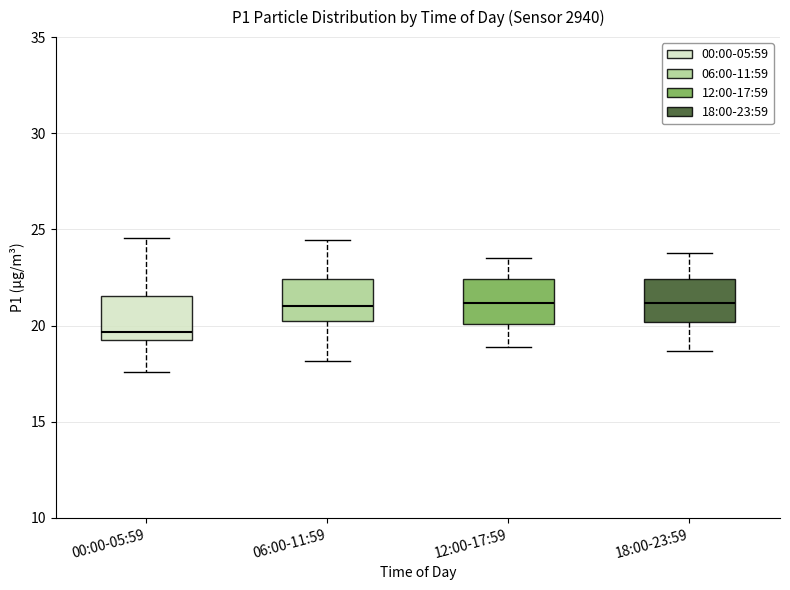

Reading left to right, read every box against the y-axis: the position of its median line, the range the box covers, and the ends of its whiskers. The values are not printed on the chart, so give them approximately, as read against the axis.

00:00-05:59: median 19.5 (just above the box's lower edge), box 19.5 to 21.5, whiskers 17.5 to 24.5
06:00-11:59: median 21.0, box 20.0 to 22.5, whiskers 18.0 to 24.5
12:00-17:59: median 21.0, box 20.0 to 22.5, whiskers 19.0 to 23.5
18:00-23:59: median 21.0, box 20.0 to 22.5, whiskers 18.5 to 24.0